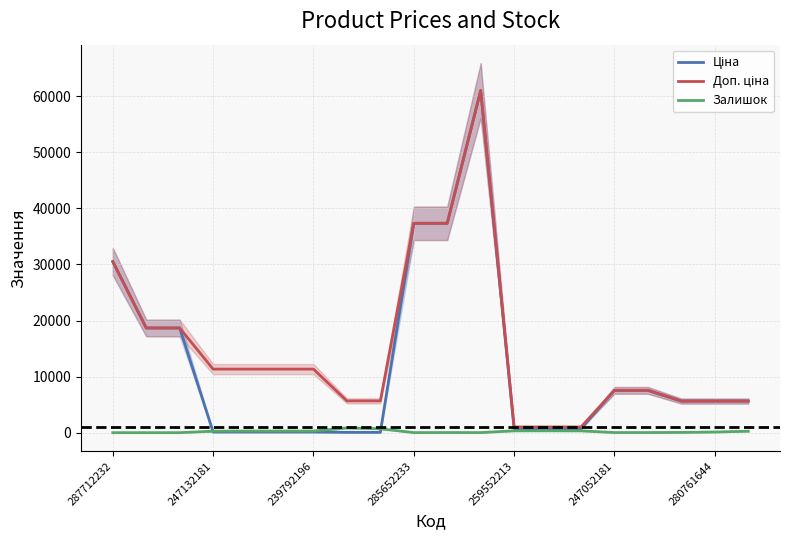

List the series in order of their peak value, highest first.

Ціна, Доп. ціна, Залишок